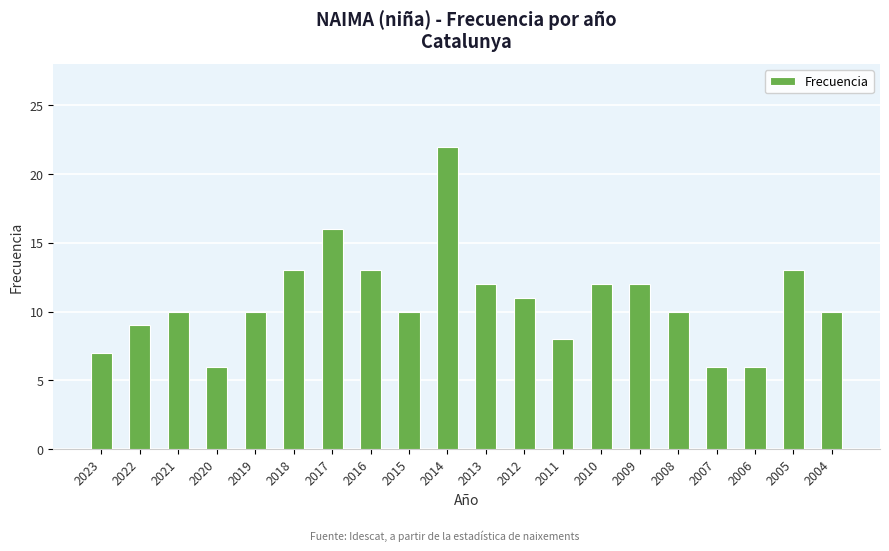

What is the minimum value shown in the chart?

6